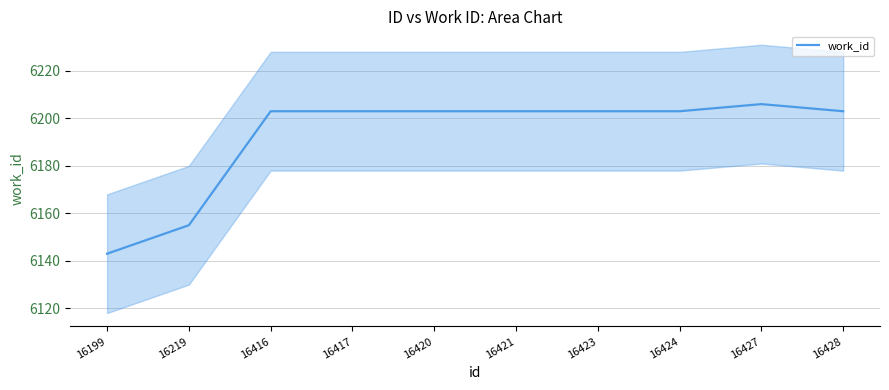

What is the sum of the values at 16427 and 16416?

12409